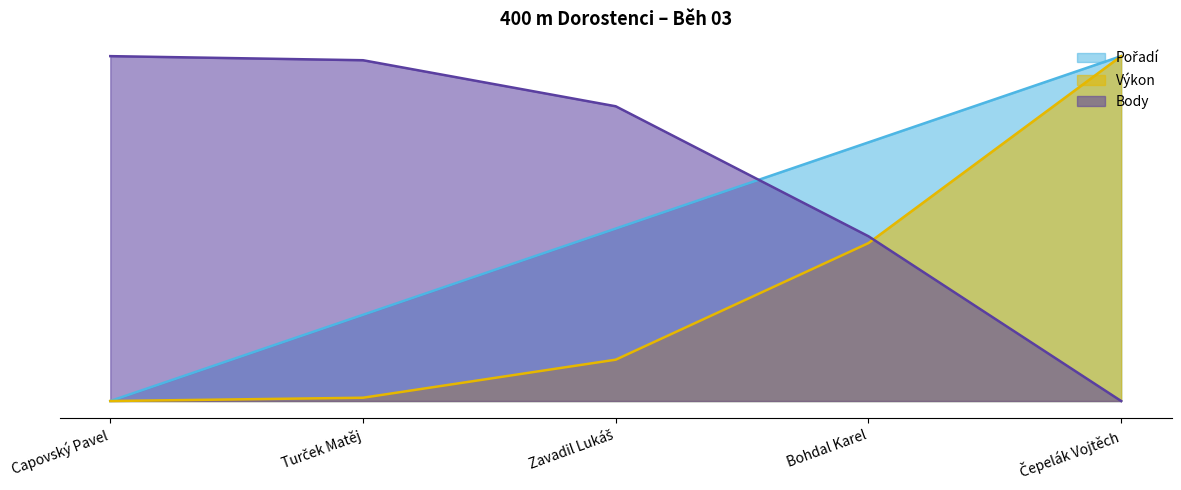

Reading left to right, what are all the values shown in this chart?

Pořadí: 0.0	0.2	0.5	0.8	1.0
Výkon: 0.0	0.0	0.1	0.5	1.0
Body: 1.0	1.0	0.9	0.5	0.0